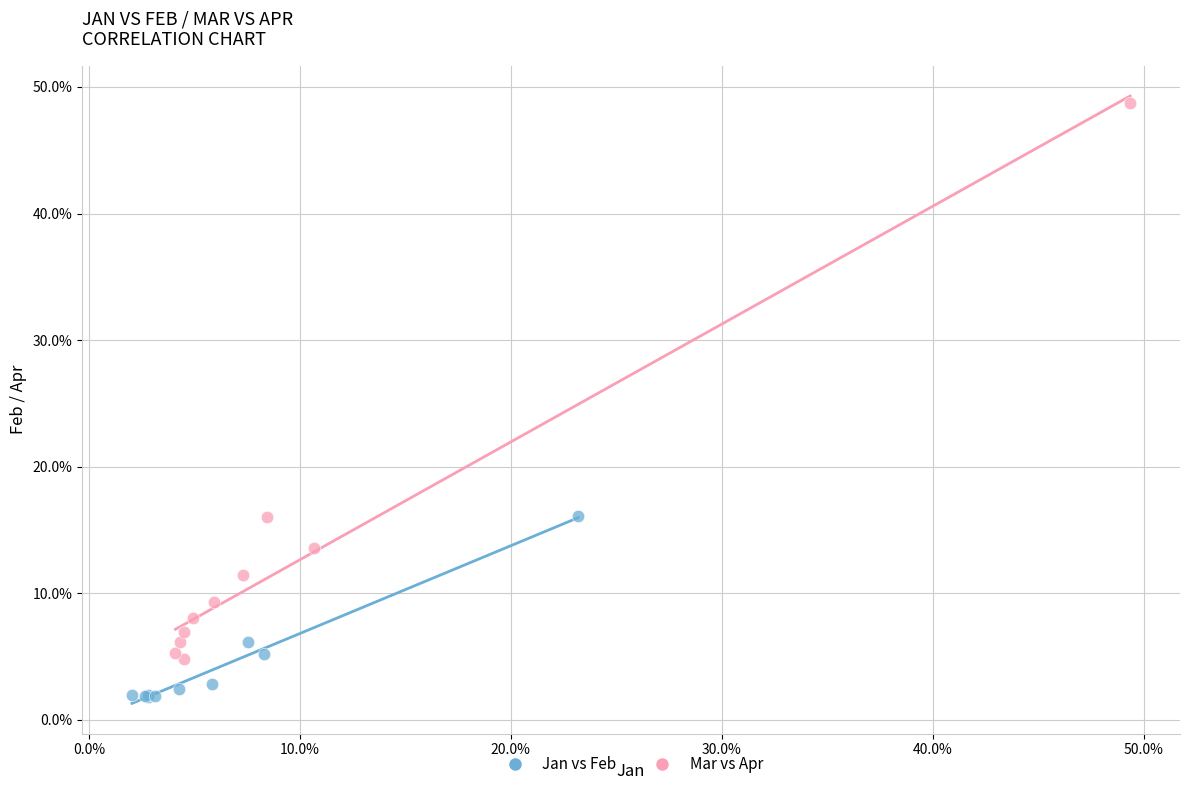

What are all the series names shown in the legend?

Jan vs Feb, Mar vs Apr